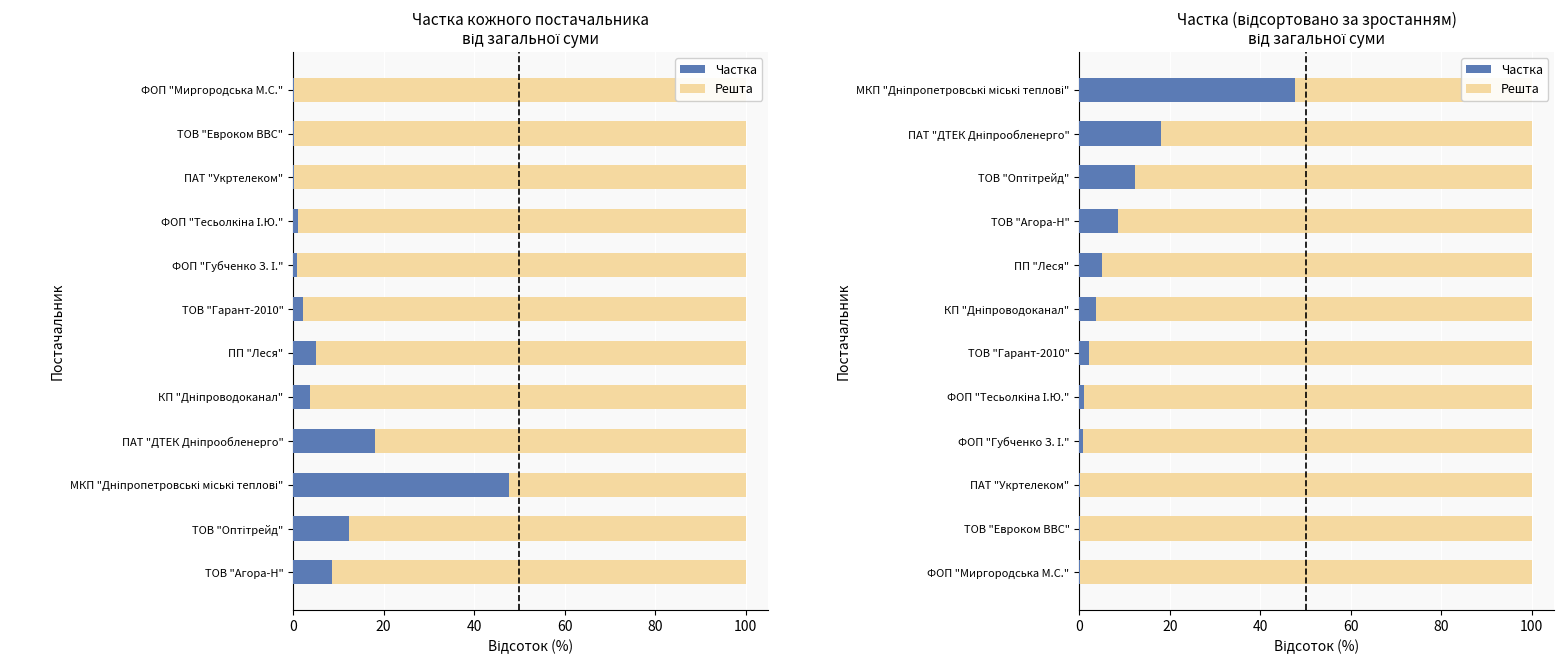

What position from the right is ФОП "Губченко З. І."?

9